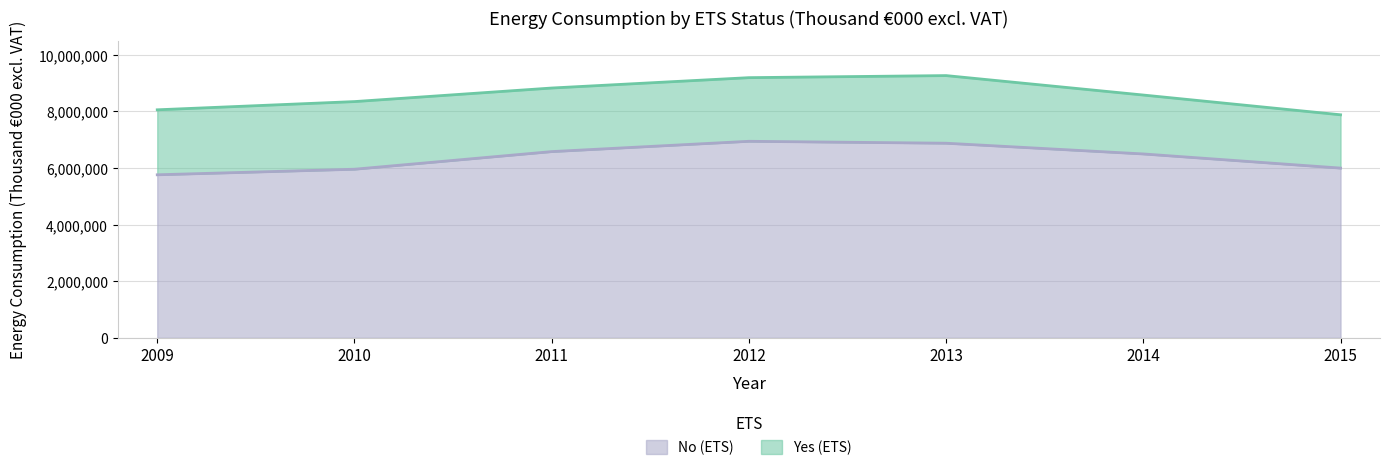

Where does the data first go above 6497491?

2011